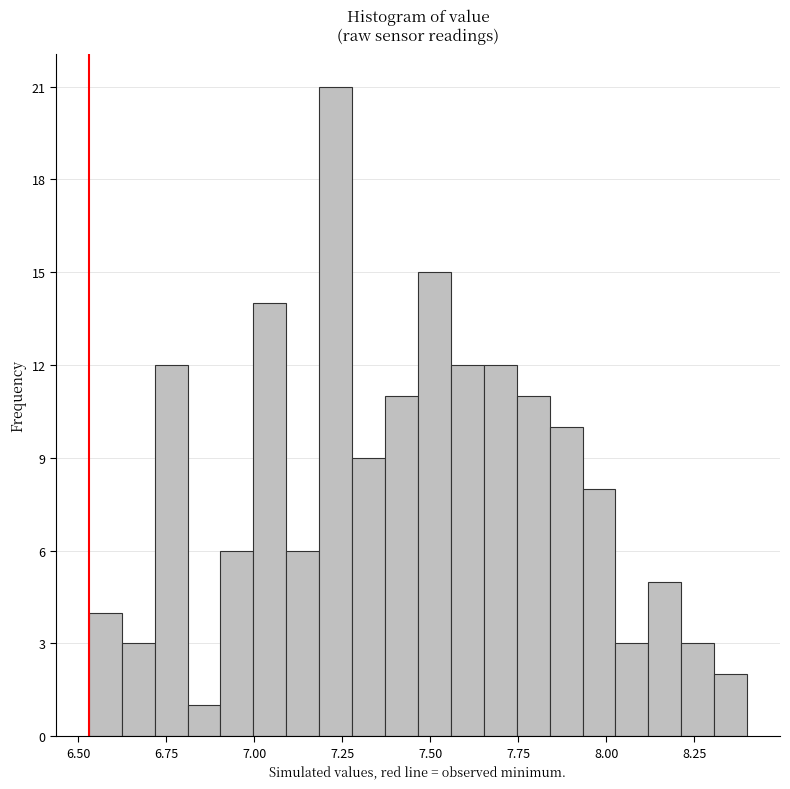

Read against the x-axis, roughly where is the centre of the tallest bar?

7.25